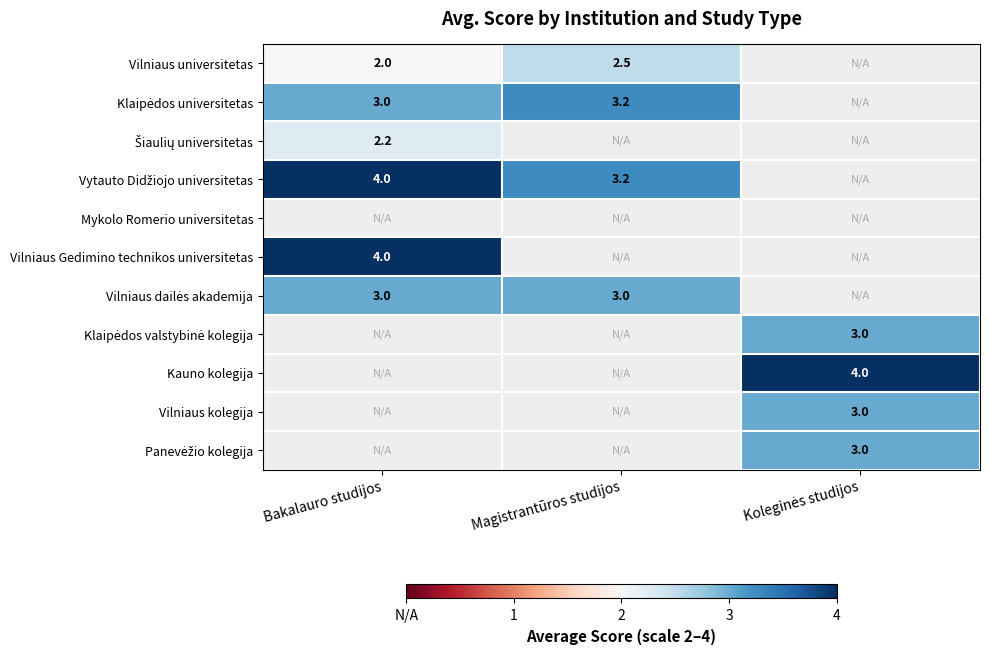

How many data points does each series have?

3